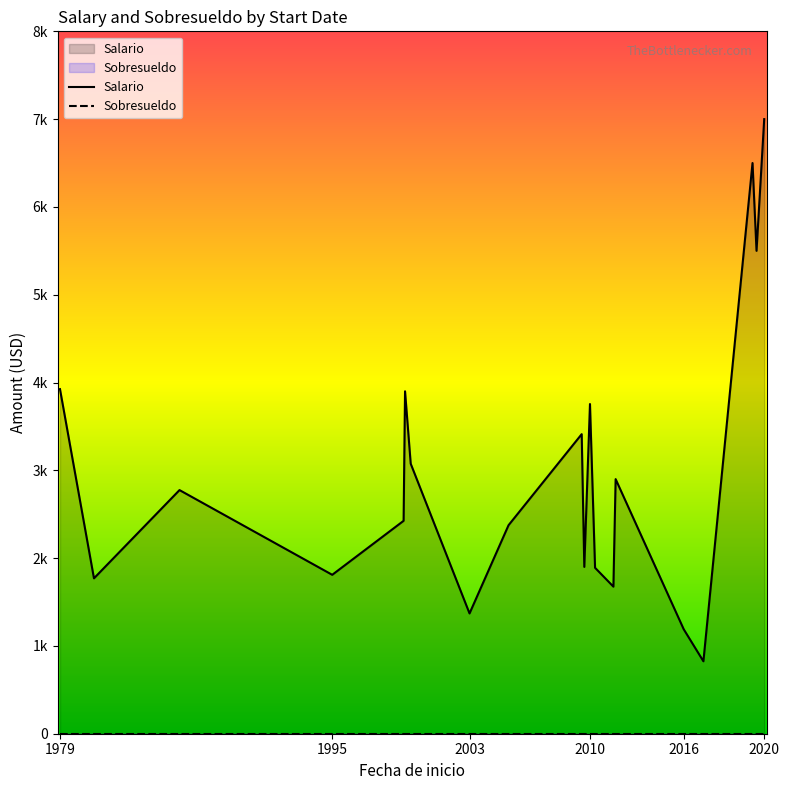

What is the difference between the highest and lowest values at 2010?

3755